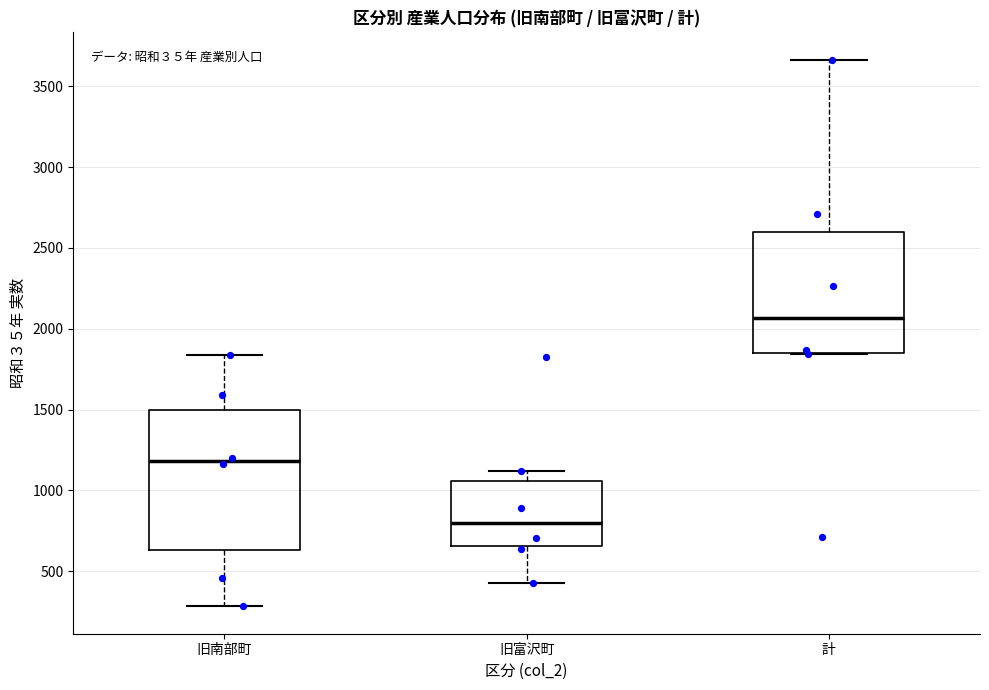

Which box is the tallest, from its lower edge to its upper edge?

旧南部町